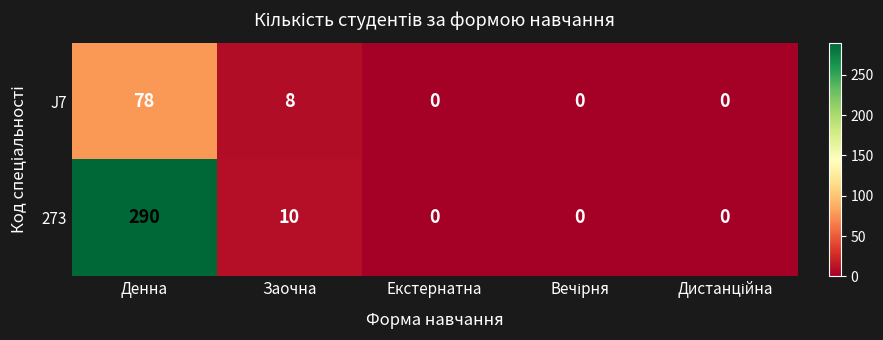

List the series in order of their peak value, lowest first.

J7, 273